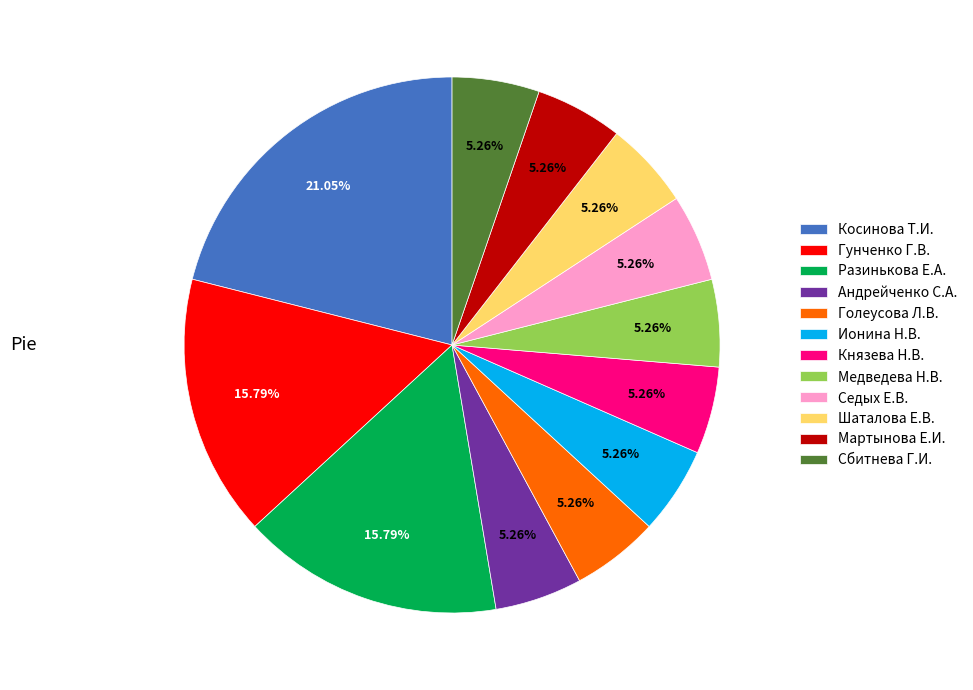

Does Медведева Н.В. account for over 50% of the chart?

No